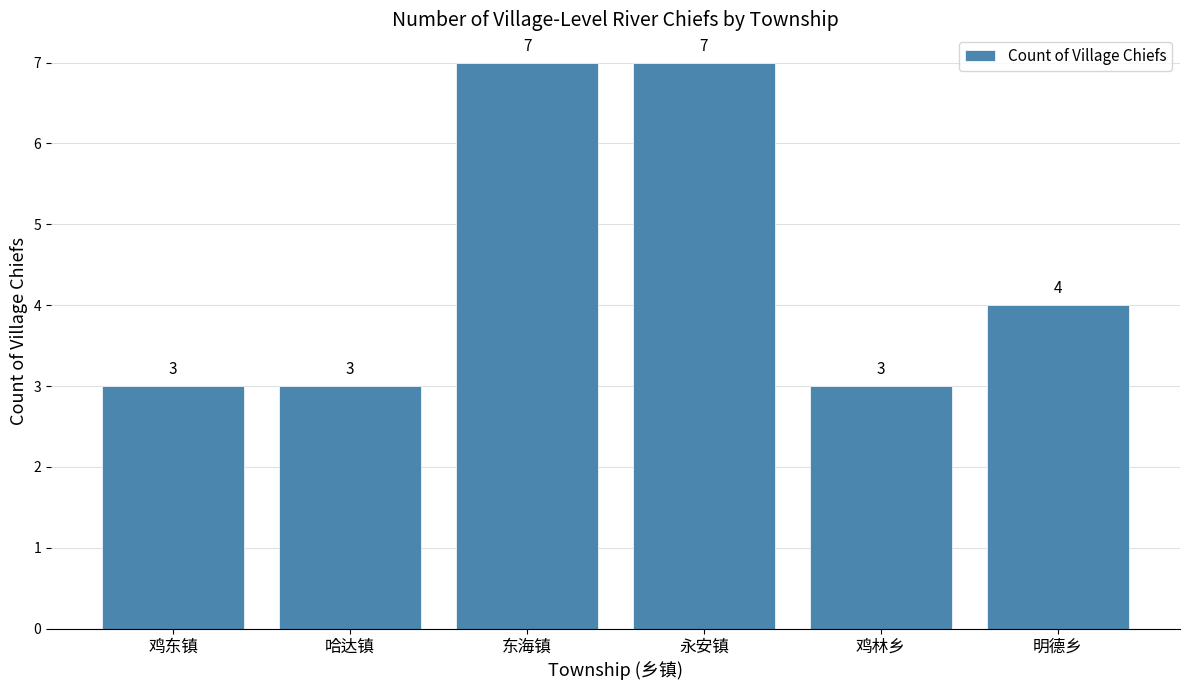

What is the sum of all values?

27